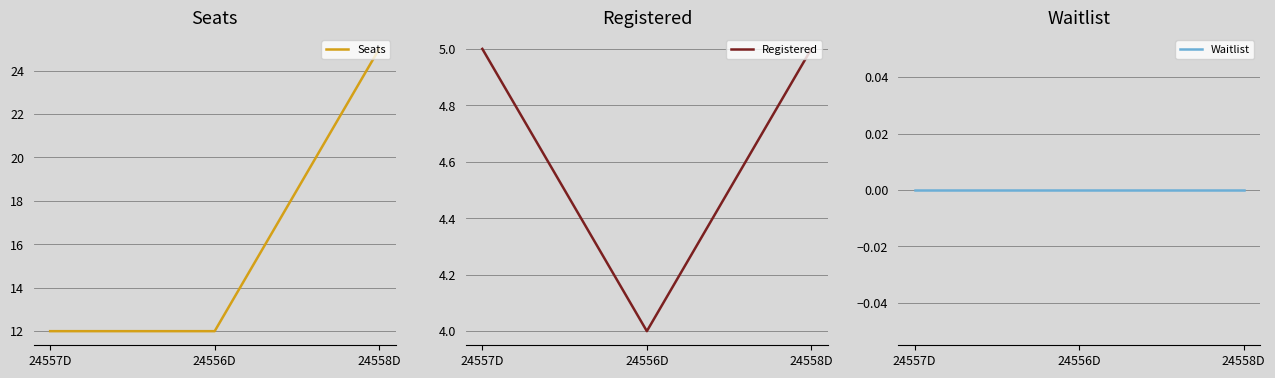

True or false: Waitlist has a value of 0 at 24556D.

True